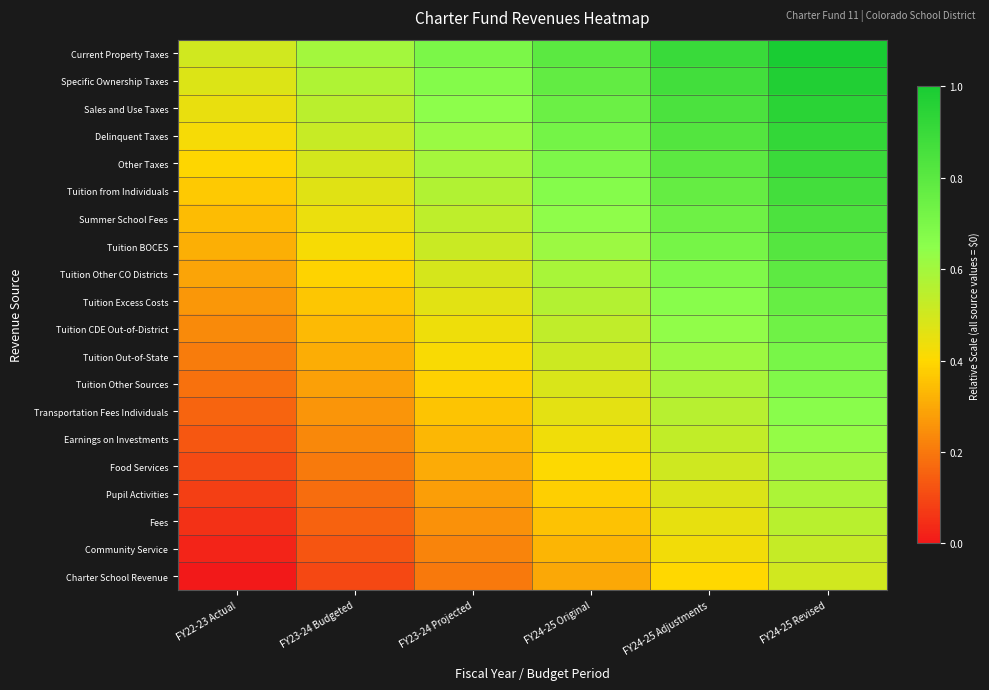

How many categories are shown in the chart?

6